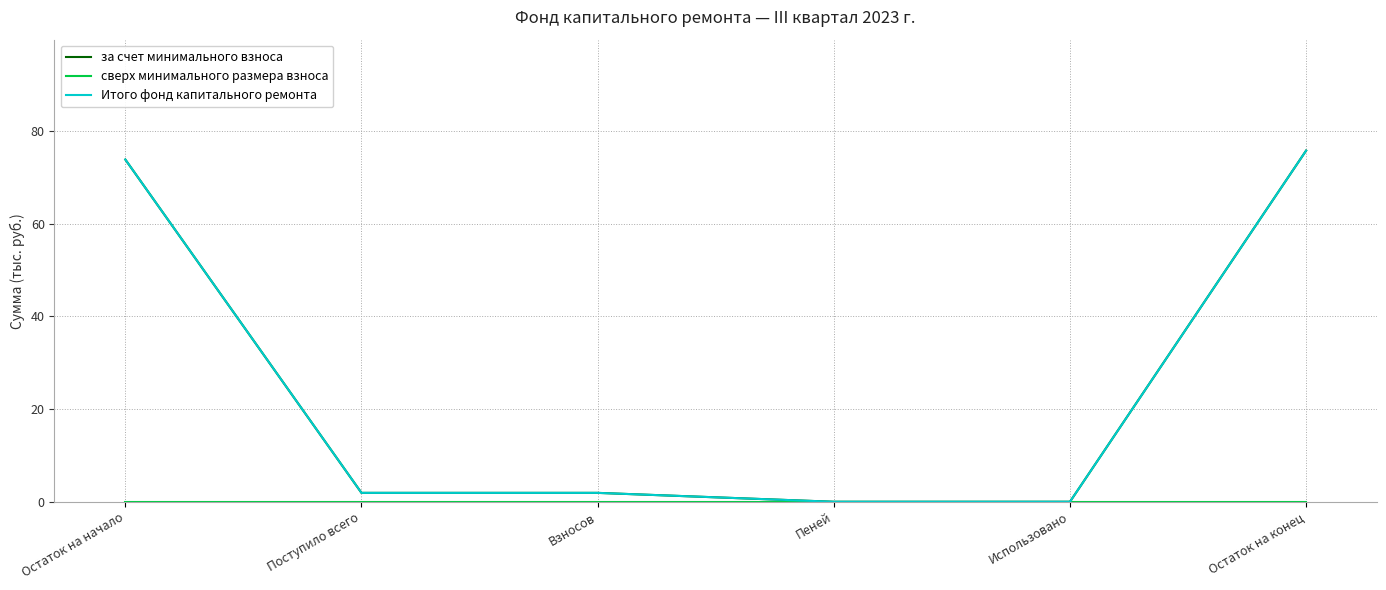

How many lines are shown in the chart?

3